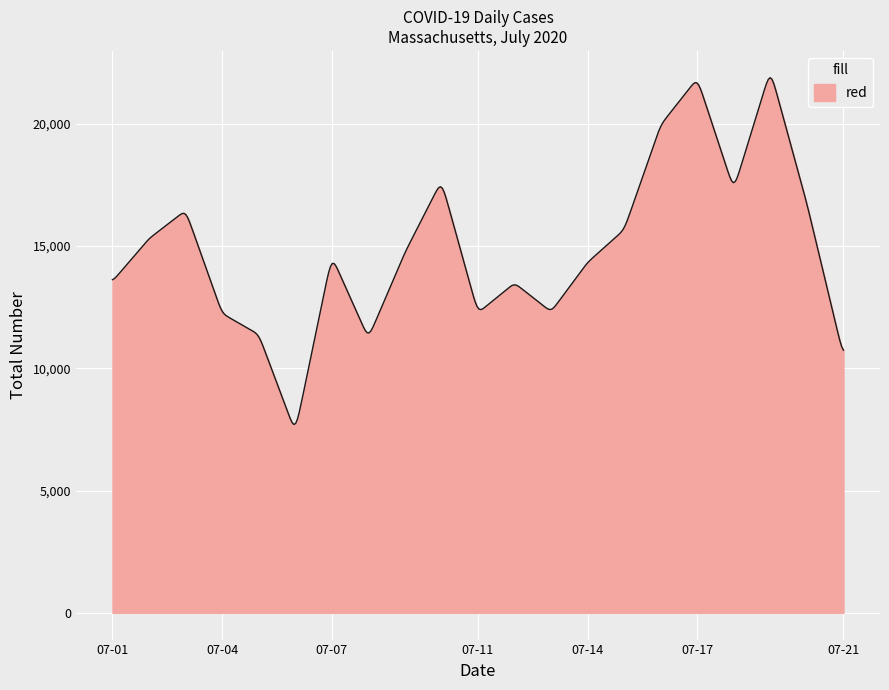

What is the smallest value displayed?

7703.2